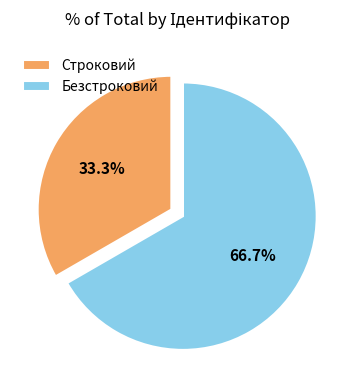

True or false: Безстроковий accounts for 80% of the total.

False